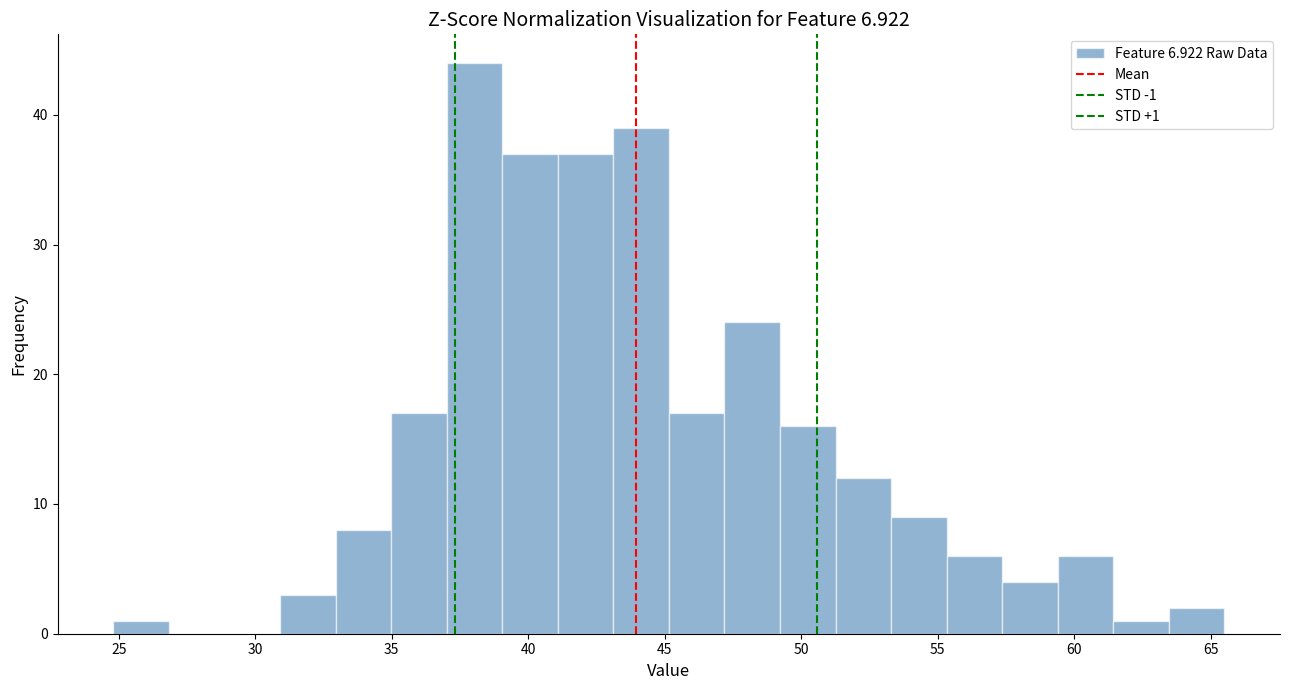

Over which range of the x-axis is the bar tallest?

37.0 to 39.0